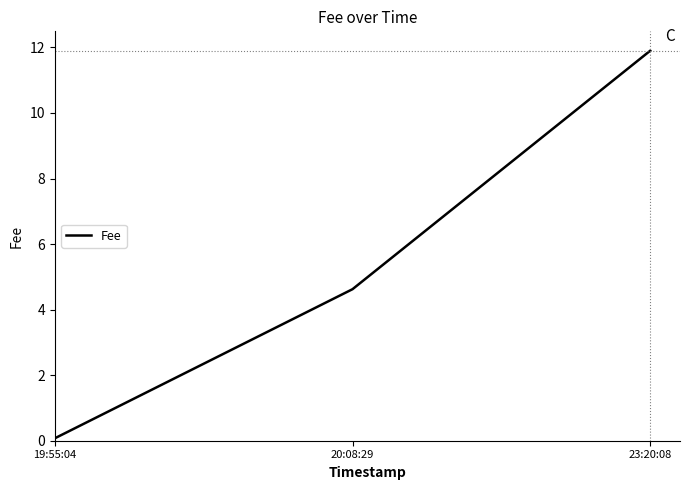

What is the approximate value at 20:08:29?

4.6